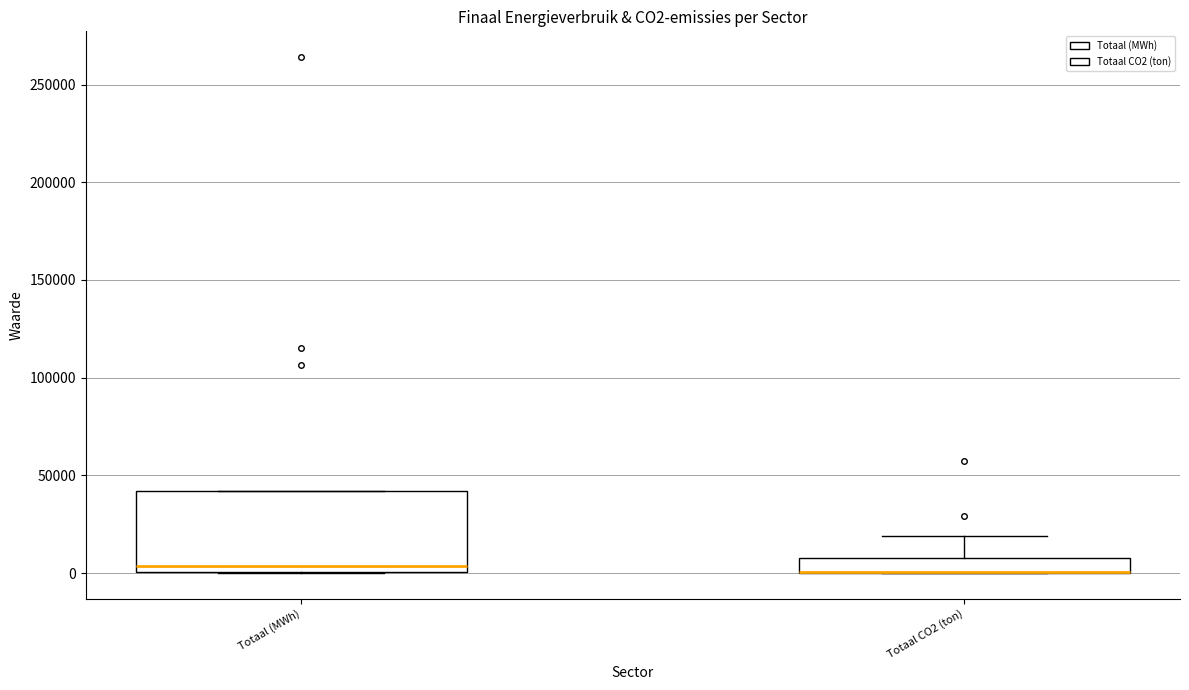

Reading left to right, transcribe this box plot: for each box, give where its median line is, the range the box spans, and where its two whiskers end, as read against the y-axis. The values are not printed on the chart, so give them approximately, as read against the axis.

Totaal (MWh): median 5000, box 0 to 40000, whiskers 0 to 40000
Totaal CO2 (ton): median 0 (drawn on the box's lower edge), box 0 to 10000, whiskers 0 to 20000